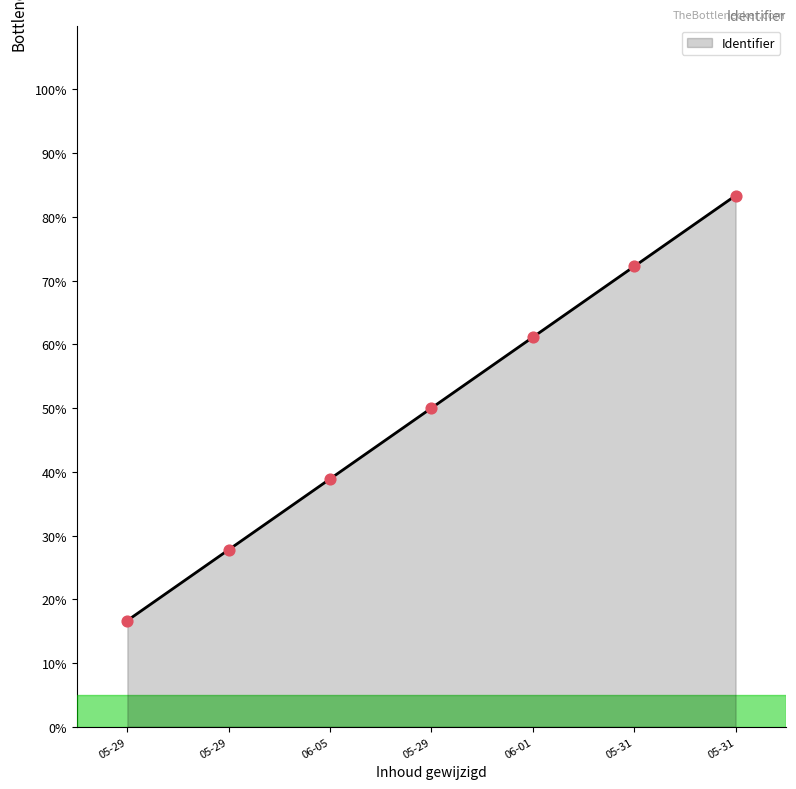

What is the change in value from 05-29 to 05-31?

+33.3